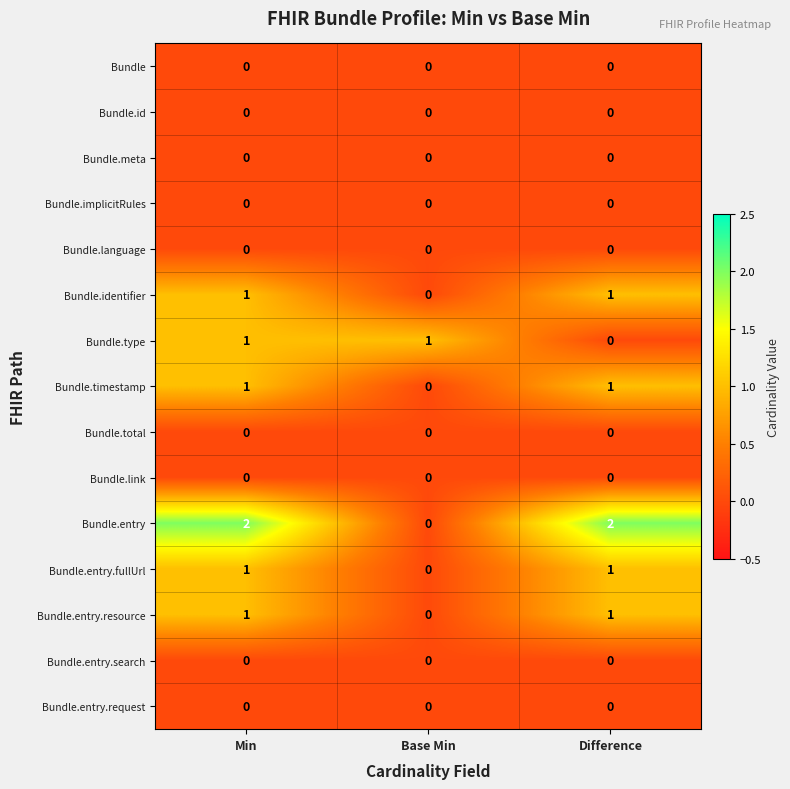

The Bundle.entry.request series shows 0 at Min. True or false?

True